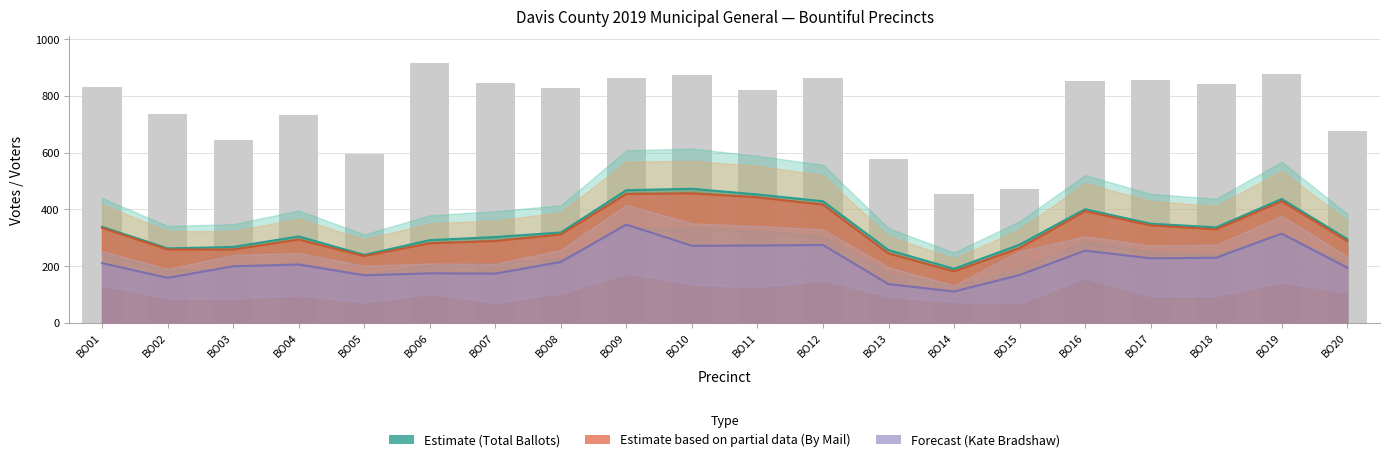

What is the value of the 10th bar from the left?

874